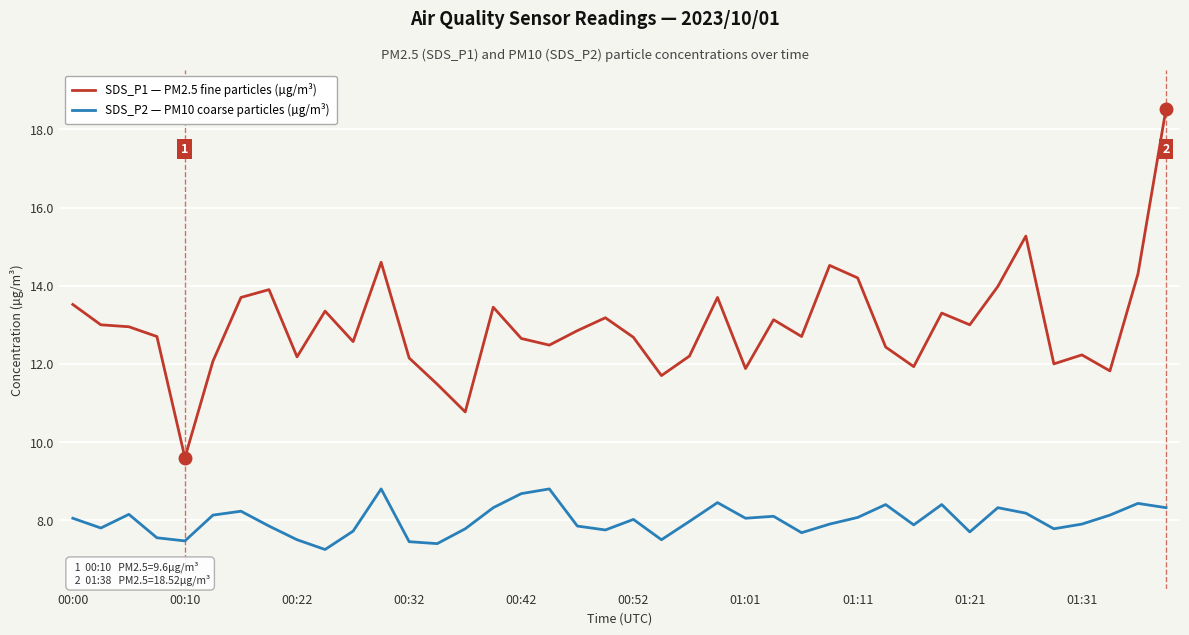

What are all the series names shown in the legend?

SDS_P1 — PM2.5 fine particles (µg/m³), SDS_P2 — PM10 coarse particles (µg/m³)